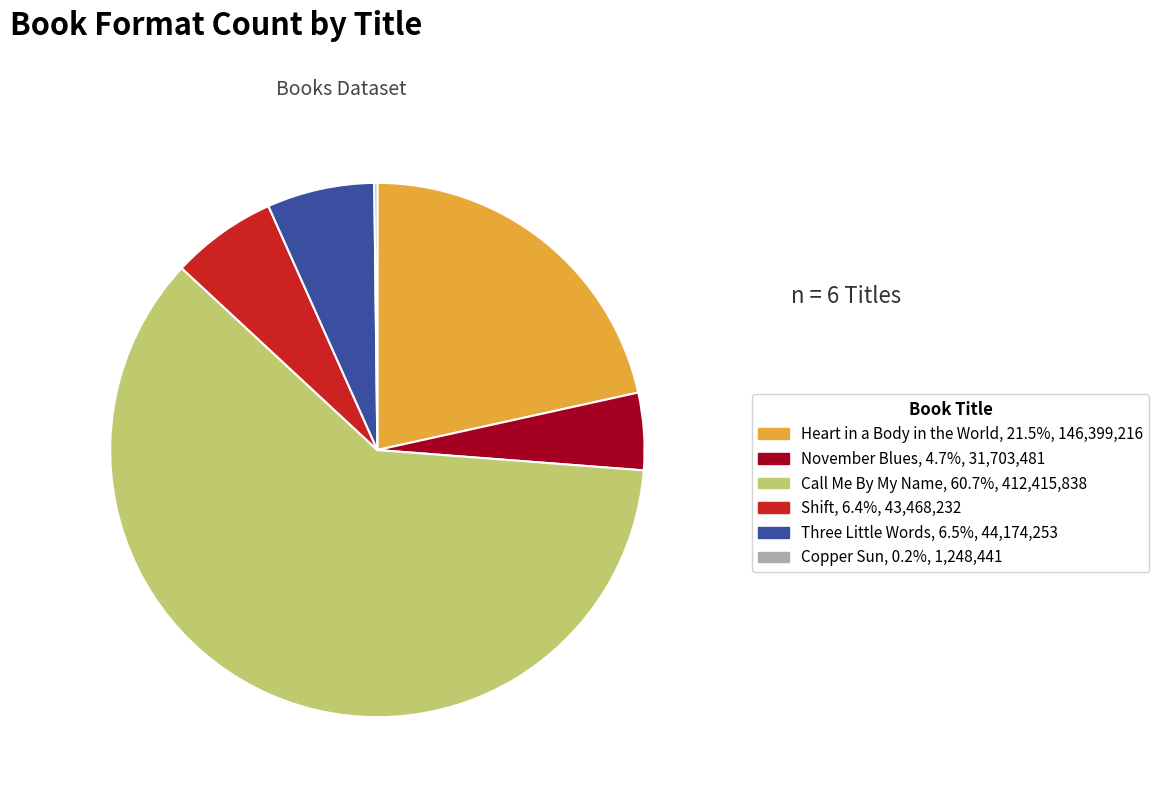

Approximately how many times larger is the value at November Blues compared to Shift?

0.7